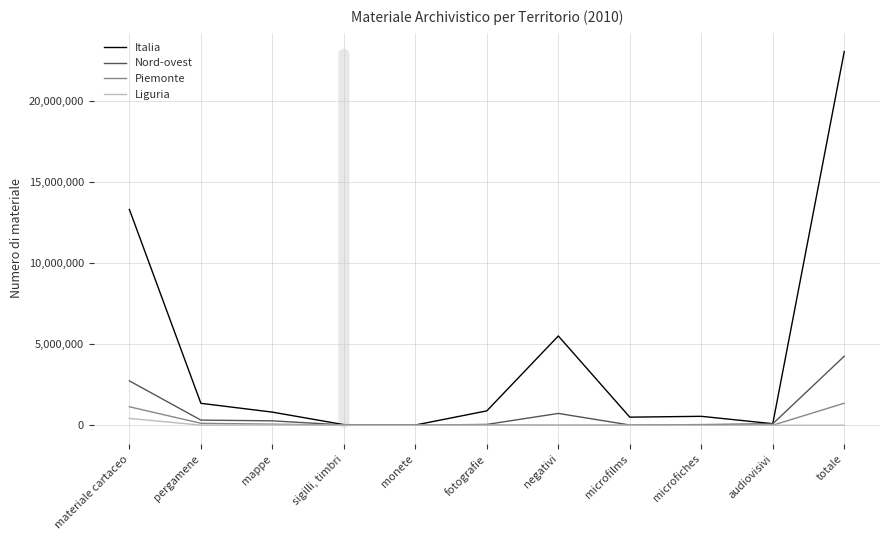

Rank the categories by Piemonte value from lowest to highest.

monete, audiovisivi, microfiches, microfilms, sigilli, timbri, negativi, fotografie, mappe, pergamene, materiale cartaceo, totale